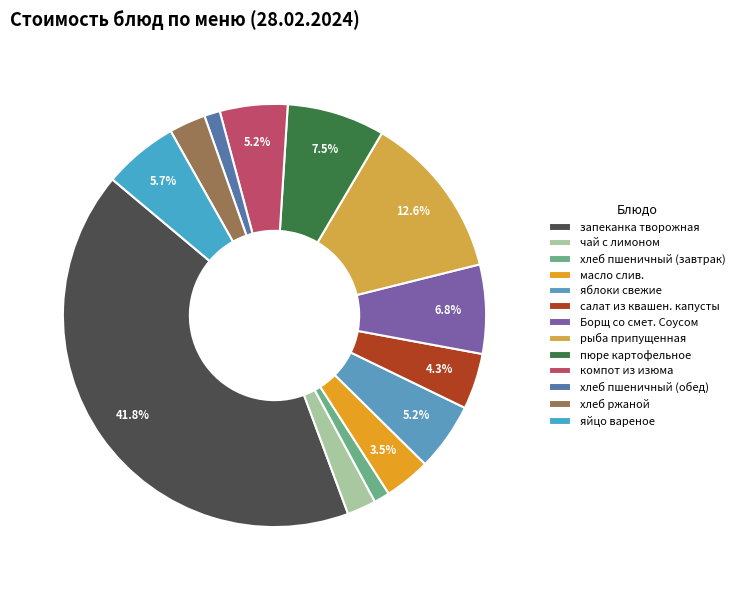

To the nearest percent, what is the difference between the largest and smallest slice percentages?

41%